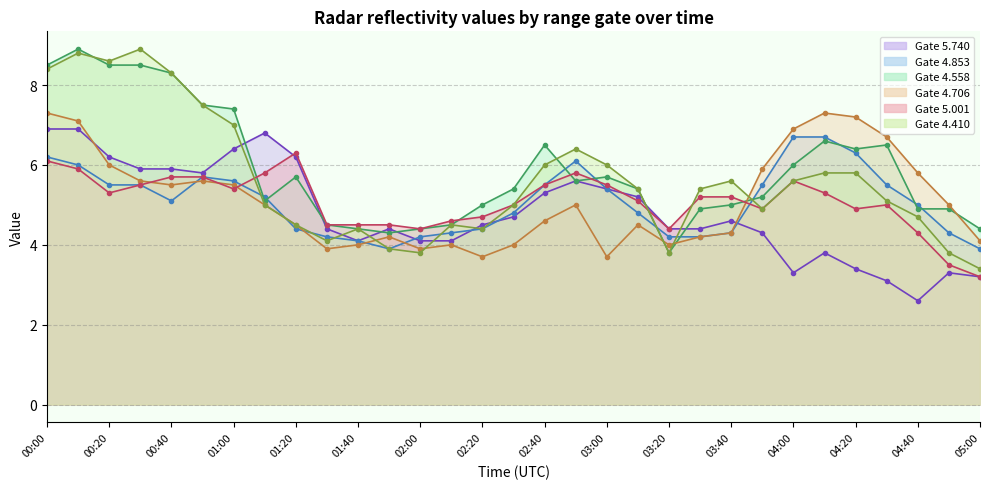

Which series has the largest total across all categories?

4.558